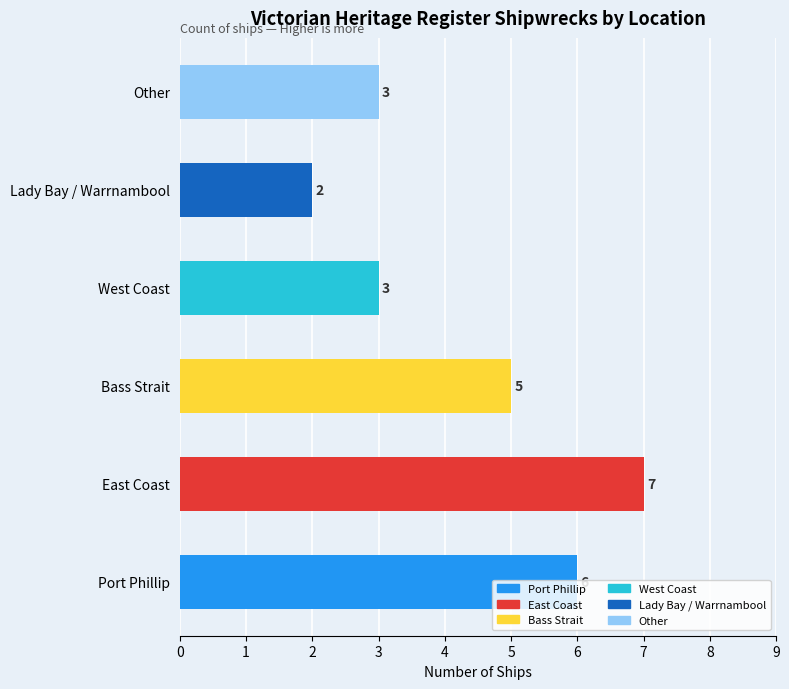

What is the change in value from Port Phillip to Lady Bay / Warrnambool?

-4